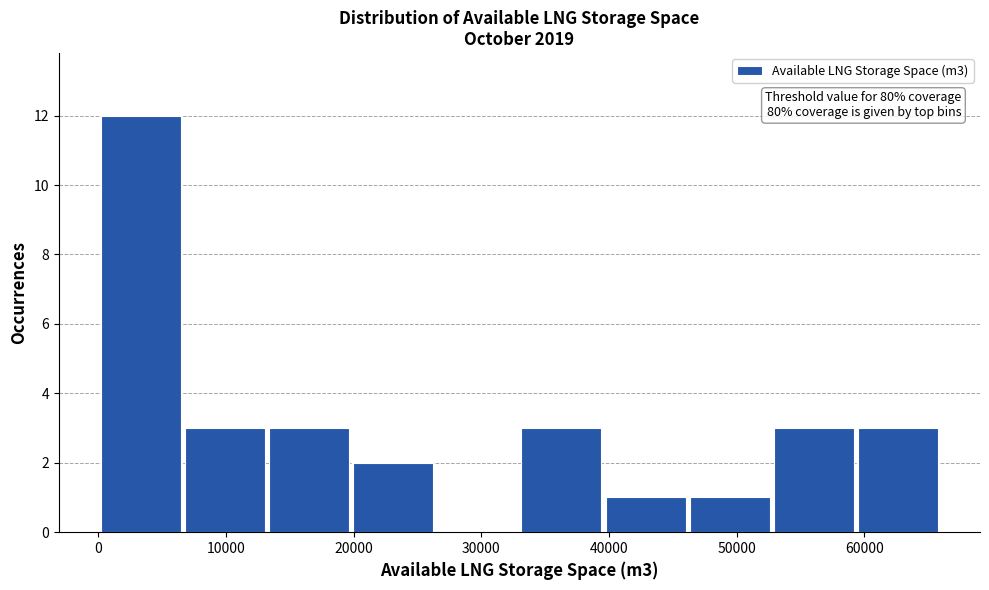

Which range on the x-axis has the tallest bar?

0 to 7000